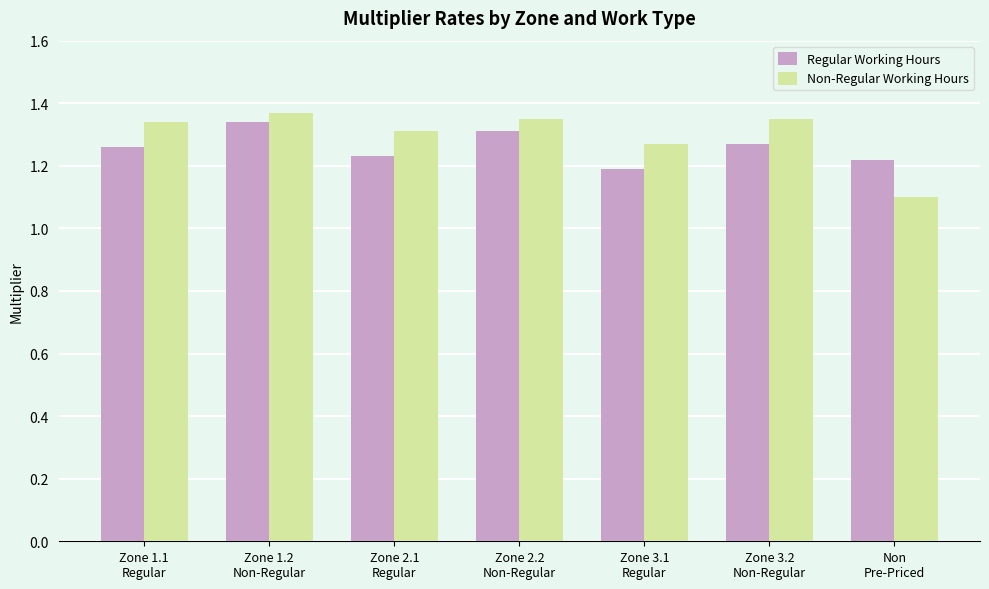

Does the chart contain any negative values?

No